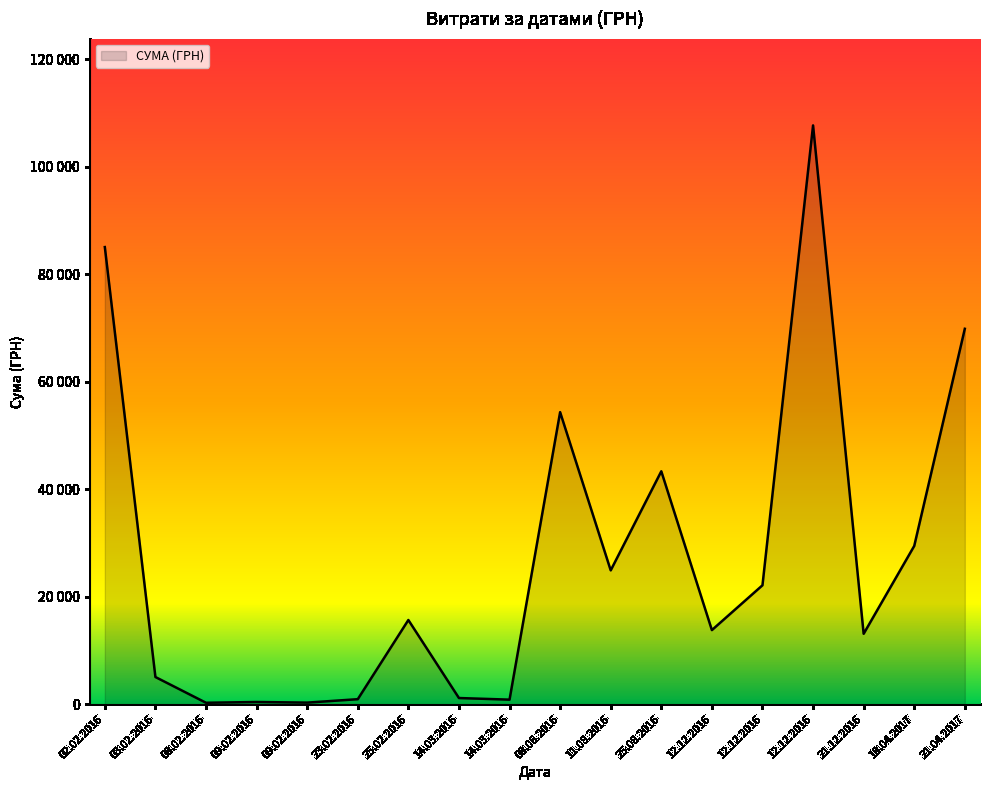

Does the chart display data point markers on the line(s)?

No